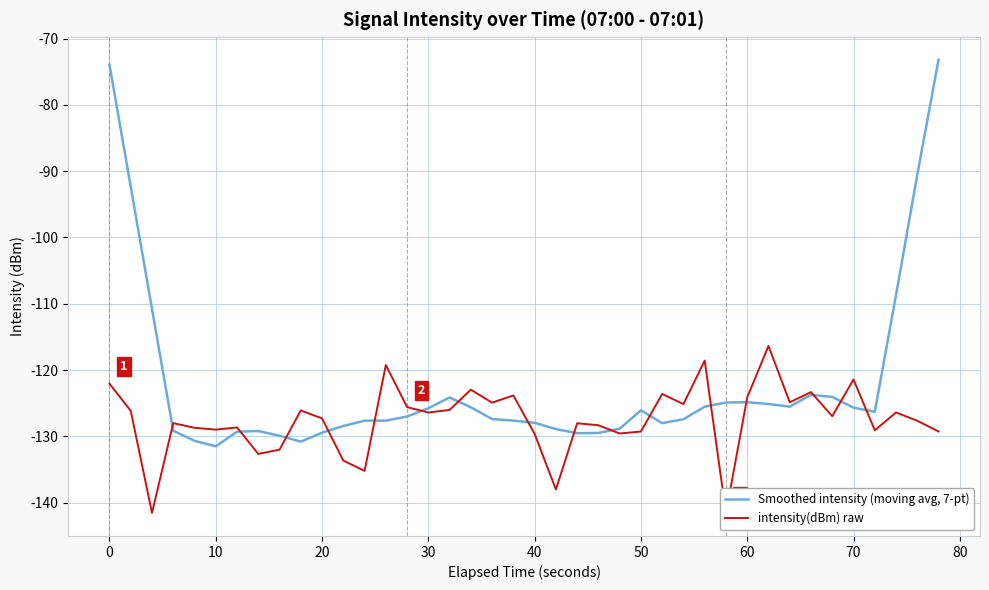

True or false: Smoothed intensity (moving avg, 7-pt) has a value of -125.8 at 30.

True